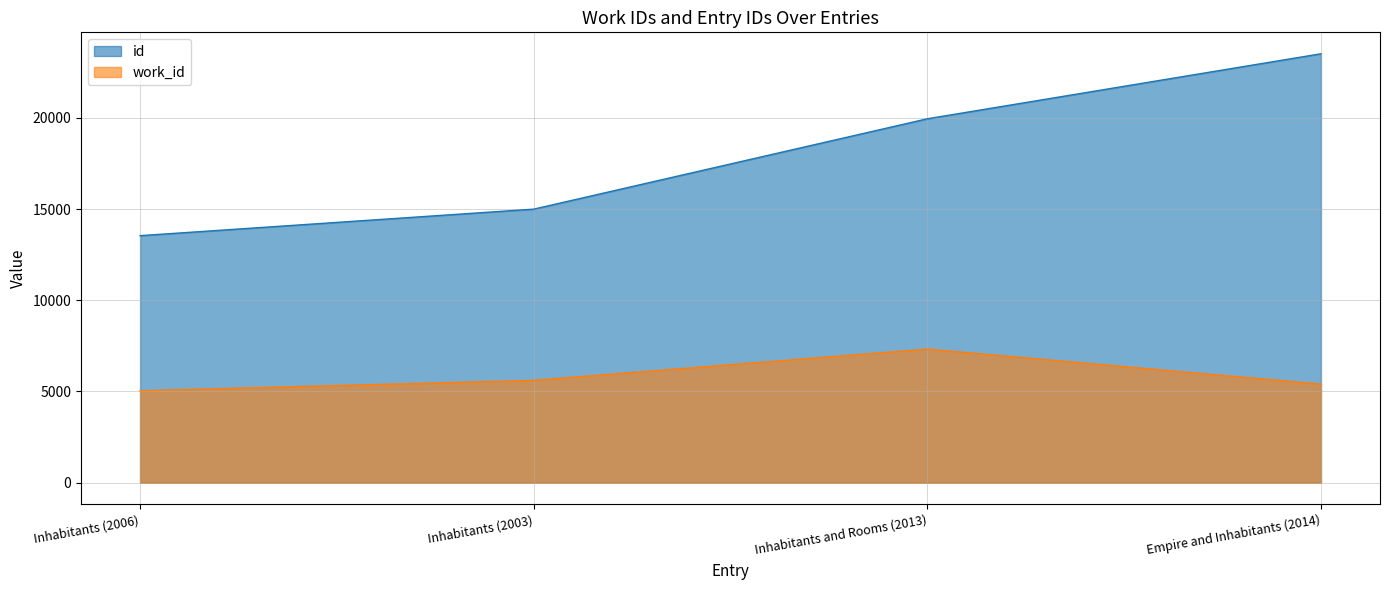

Reading left to right, extract all data points from this chart.

work_id: 5041	5612	7325	5404
id: 13545	14999	19954	23518